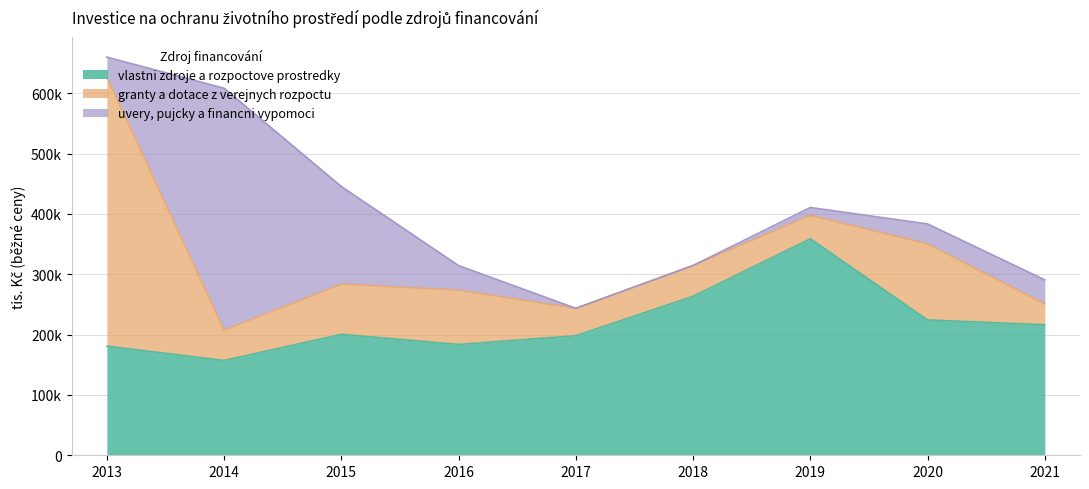

The value of vlastni zdroje a rozpoctove prostredky at 2021 is 349714. True or false?

False